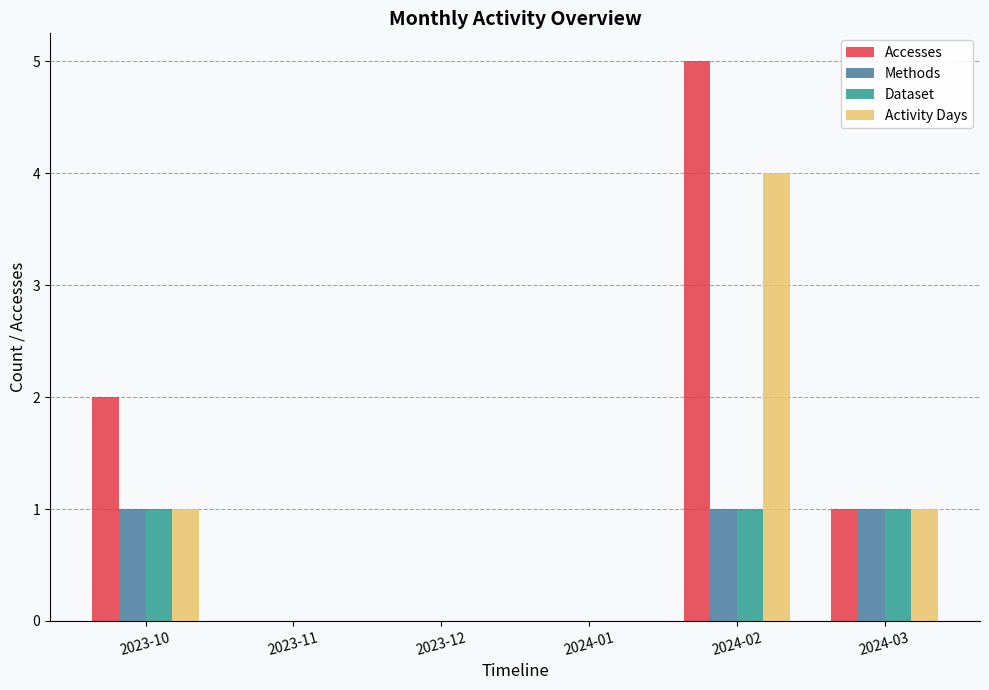

Is the value of Activity Days at 2024-01 greater than the value of Methods at 2023-10?

No